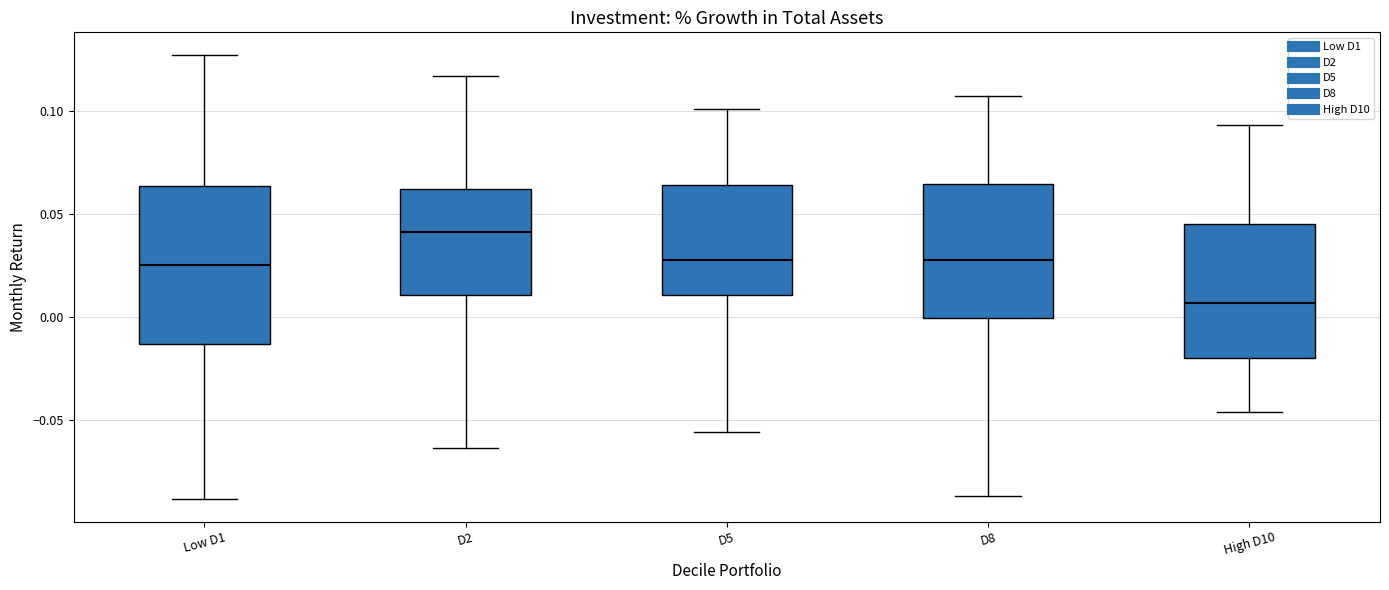

Which box's median line is the highest?

D2